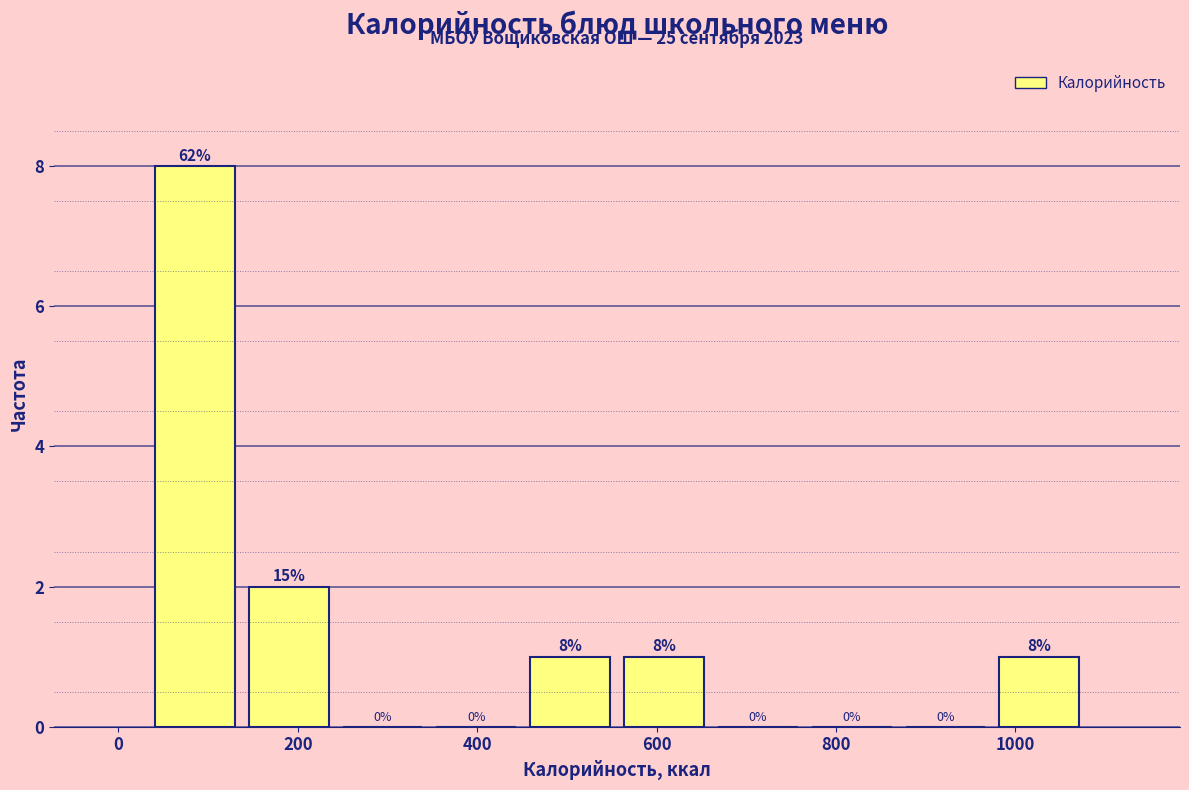

Over which range of the x-axis is the bar tallest?

40 to 140